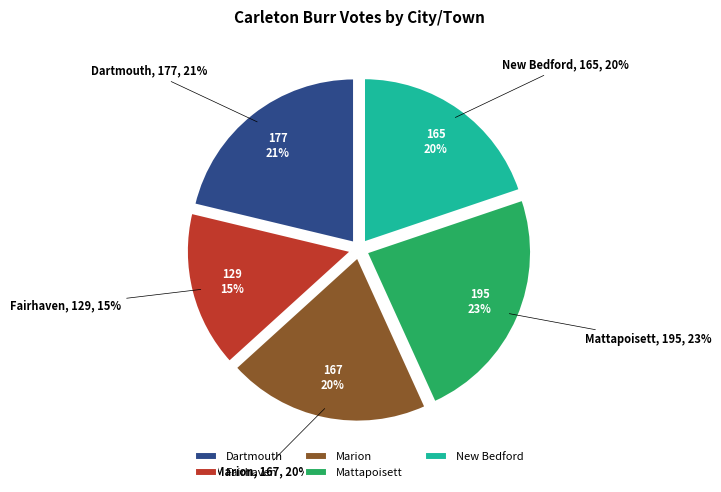

To the nearest percent, what percentage of the pie is Mattapoisett?

23%